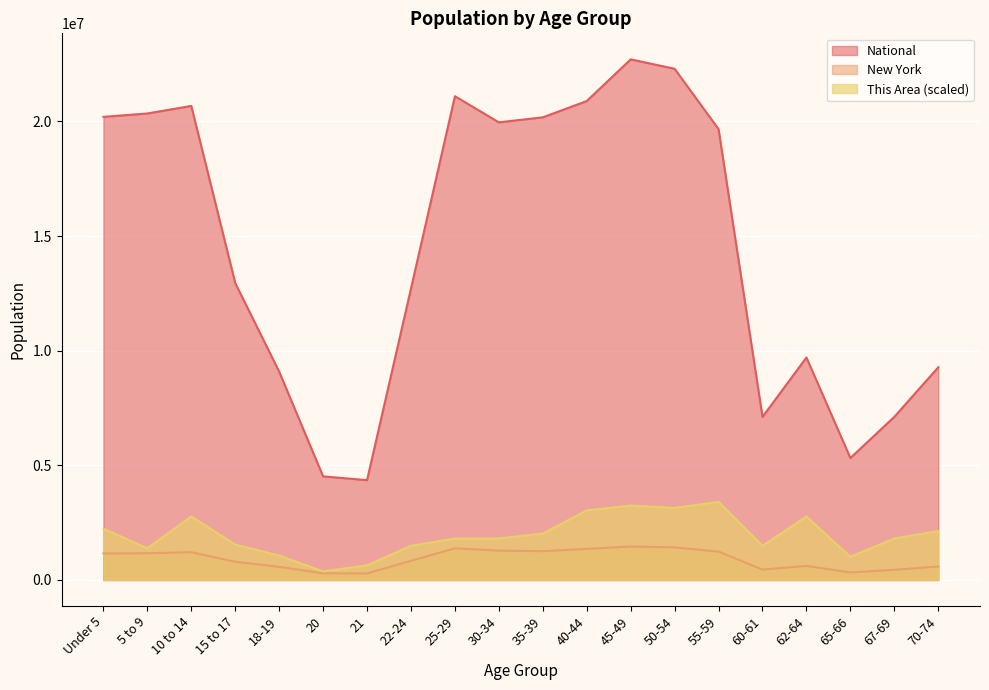

The National series shows 11071631.7 at 50-54. True or false?

False